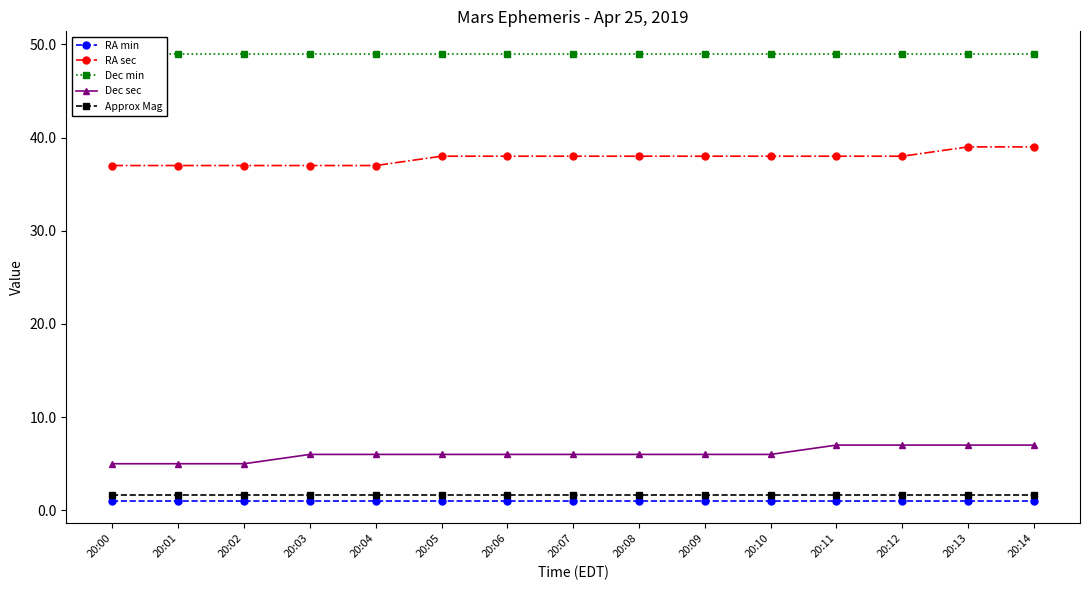

What are all the series names shown in the legend?

RA min, RA sec, Dec min, Dec sec, Approx Mag